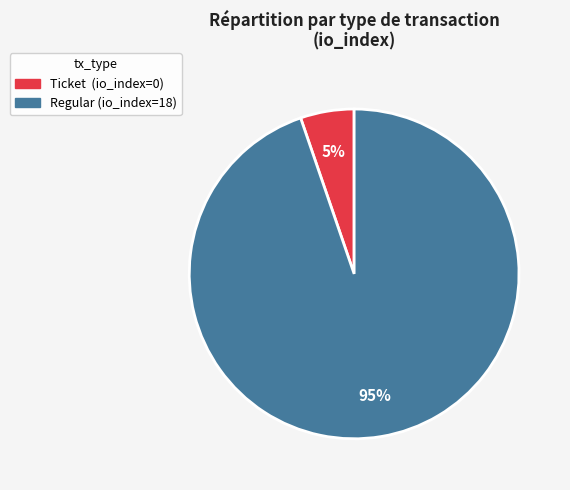

True or false: Ticket (io_index=0) accounts for 5% of the total.

True